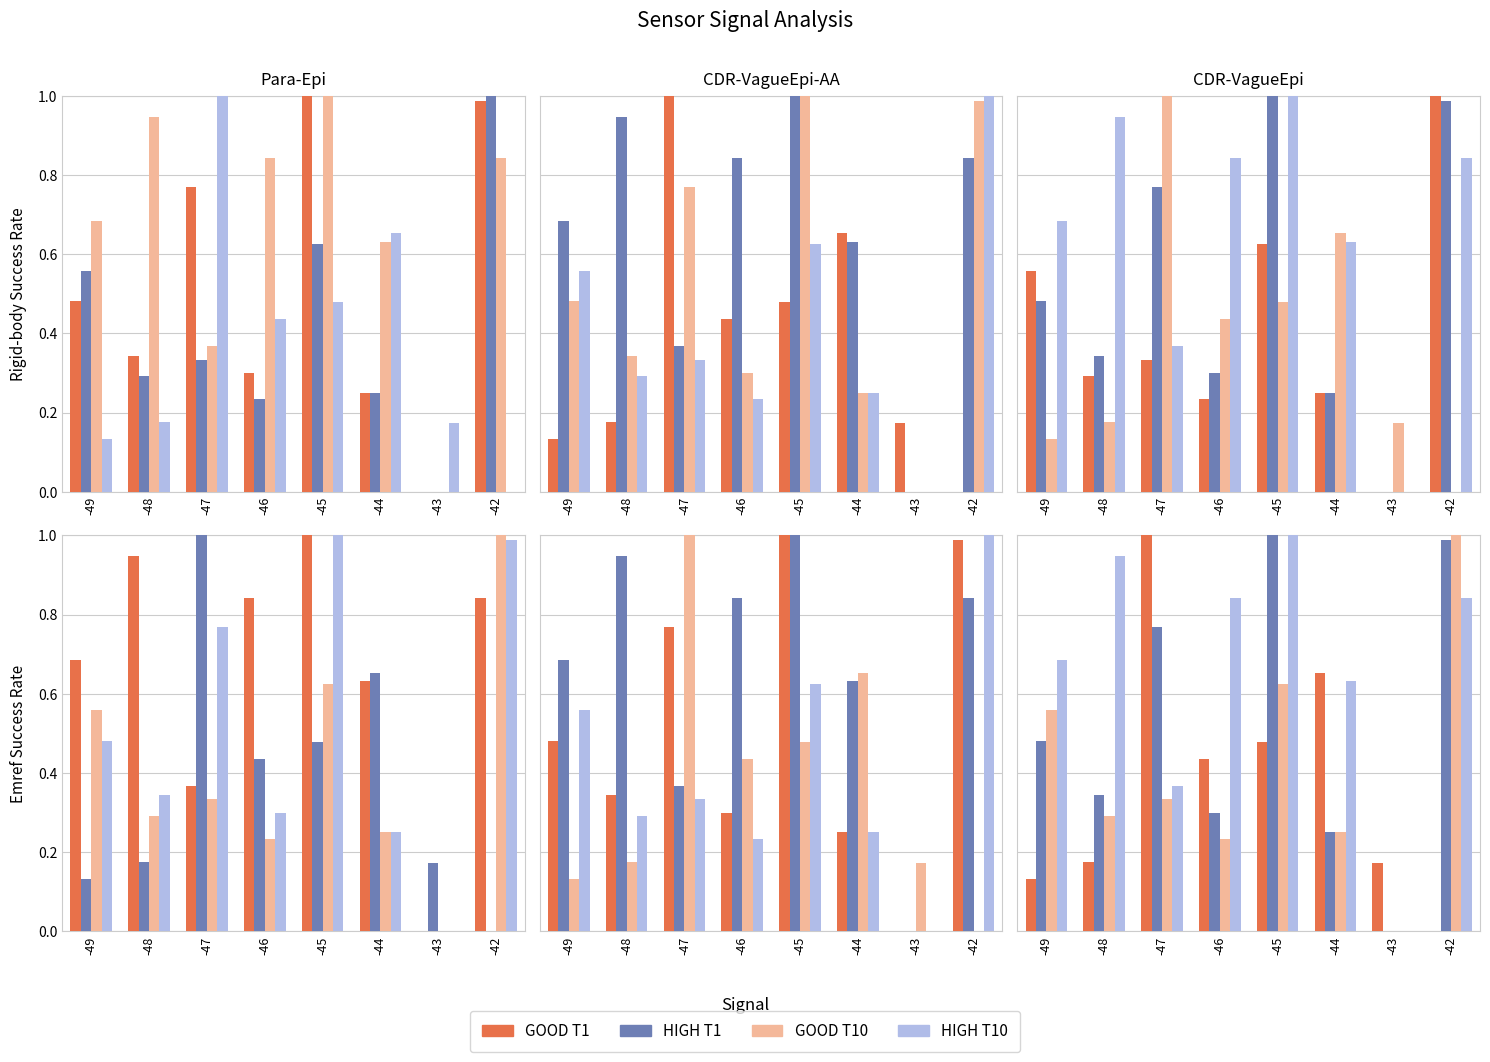

What is the difference between the HIGH T10 values at -44 and -45?

0.4